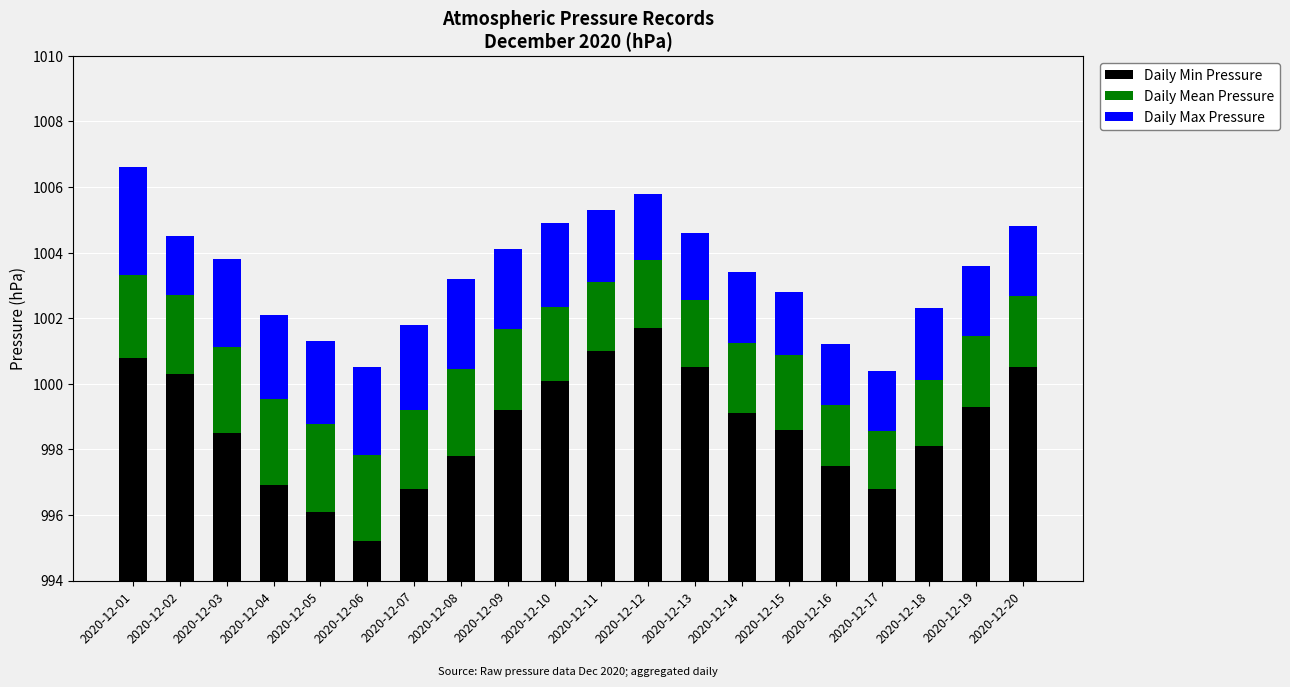

Where is Daily Max Pressure nearest to the value 2?

2020-12-12